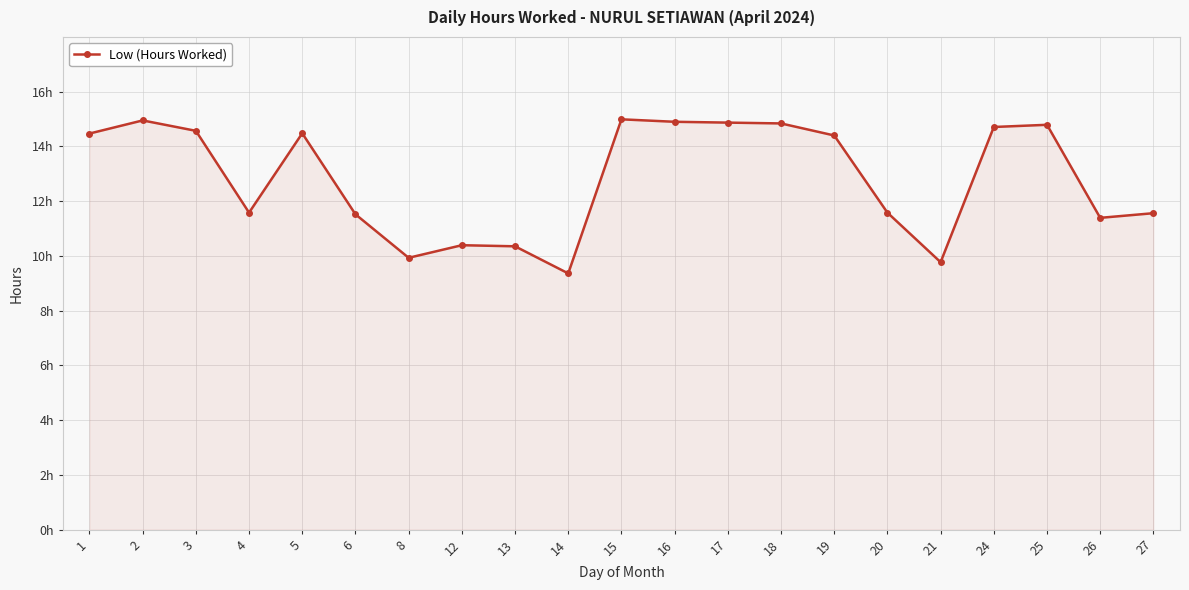

Does the chart have visible grid lines?

Yes